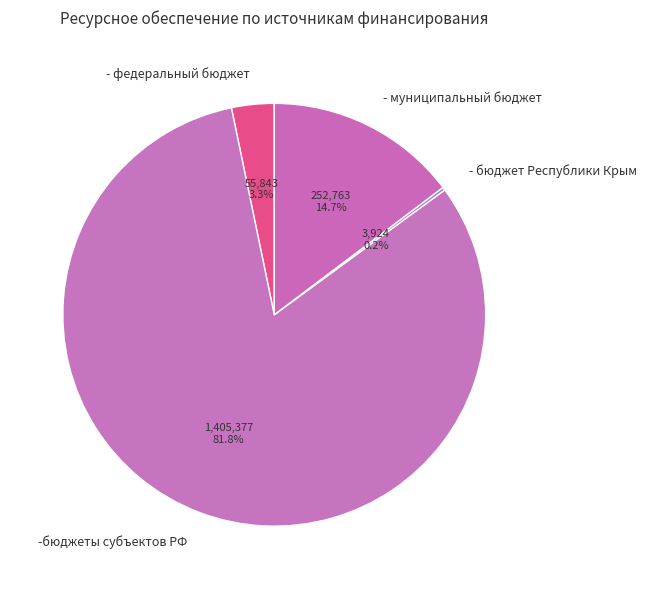

What is the total percentage of - муниципальный бюджет and -бюджеты субъектов РФ?

96.5%